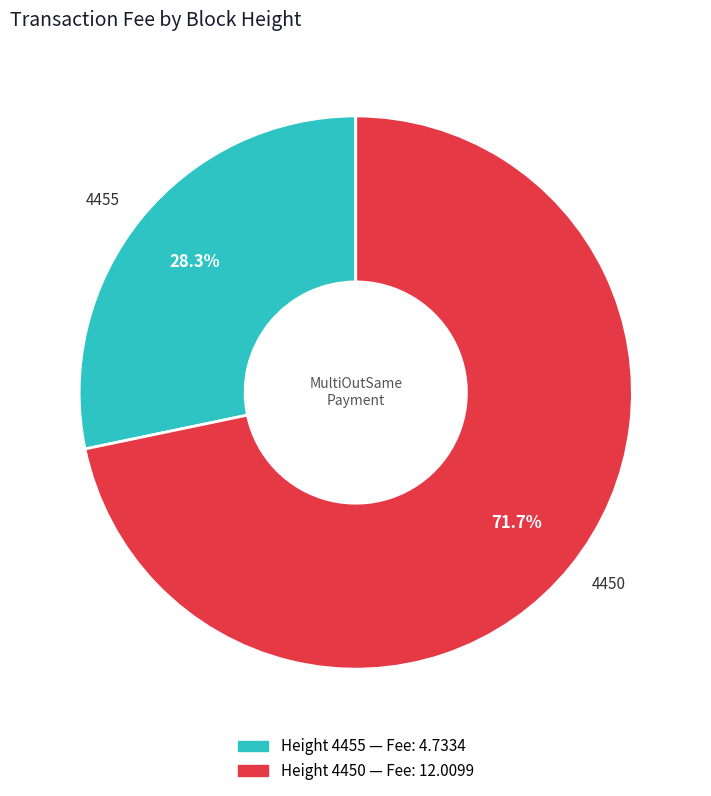

What is the smallest slice in the pie chart?

4455